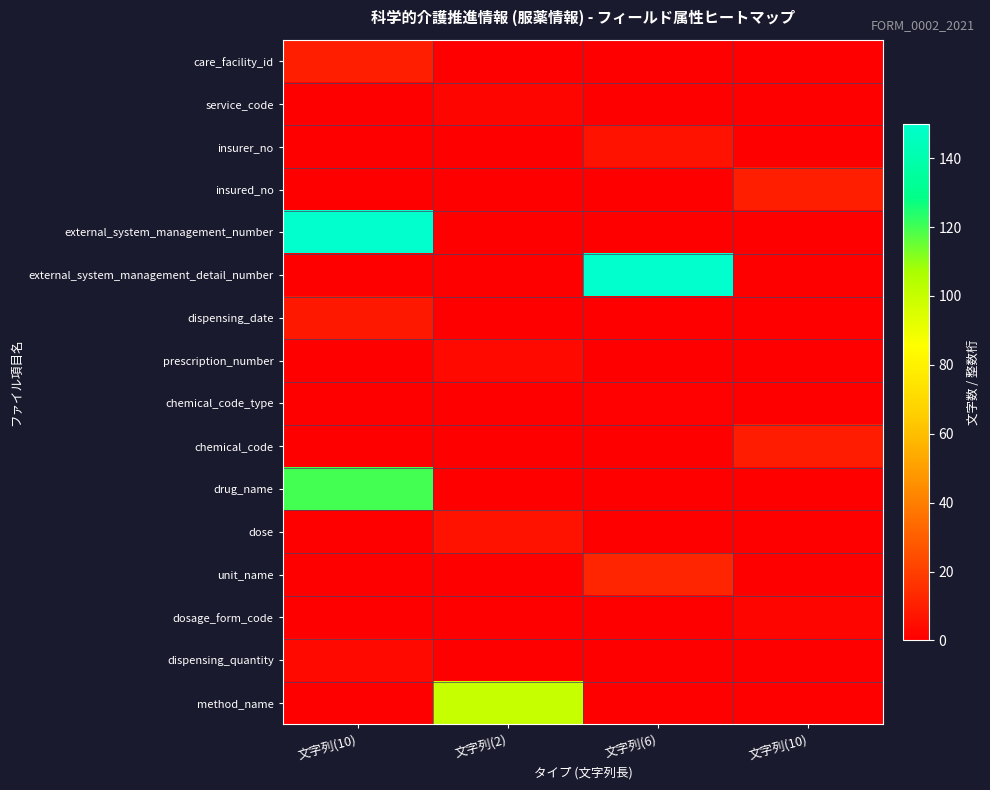

Reading left to right, what are all the values shown in this chart?

care_facility_id: 文字列(10)=10	文字列(2)=0	文字列(6)=0	文字列(10)=0
service_code: 文字列(10)=0	文字列(2)=2	文字列(6)=0	文字列(10)=0
insurer_no: 文字列(10)=0	文字列(2)=0	文字列(6)=6	文字列(10)=0
insured_no: 文字列(10)=0	文字列(2)=0	文字列(6)=0	文字列(10)=10
external_system_management_number: 文字列(10)=150	文字列(2)=0	文字列(6)=0	文字列(10)=0
external_system_management_detail_number: 文字列(10)=0	文字列(2)=0	文字列(6)=150	文字列(10)=0
dispensing_date: 文字列(10)=8	文字列(2)=0	文字列(6)=0	文字列(10)=0
prescription_number: 文字列(10)=0	文字列(2)=3	文字列(6)=0	文字列(10)=0
chemical_code_type: 文字列(10)=0	文字列(2)=0	文字列(6)=1	文字列(10)=0
chemical_code: 文字列(10)=0	文字列(2)=0	文字列(6)=0	文字列(10)=9
drug_name: 文字列(10)=120	文字列(2)=0	文字列(6)=0	文字列(10)=0
dose: 文字列(10)=0	文字列(2)=6	文字列(6)=0	文字列(10)=0
unit_name: 文字列(10)=0	文字列(2)=0	文字列(6)=12	文字列(10)=0
dosage_form_code: 文字列(10)=0	文字列(2)=0	文字列(6)=0	文字列(10)=2
dispensing_quantity: 文字列(10)=3	文字列(2)=0	文字列(6)=0	文字列(10)=0
method_name: 文字列(10)=0	文字列(2)=100	文字列(6)=0	文字列(10)=0